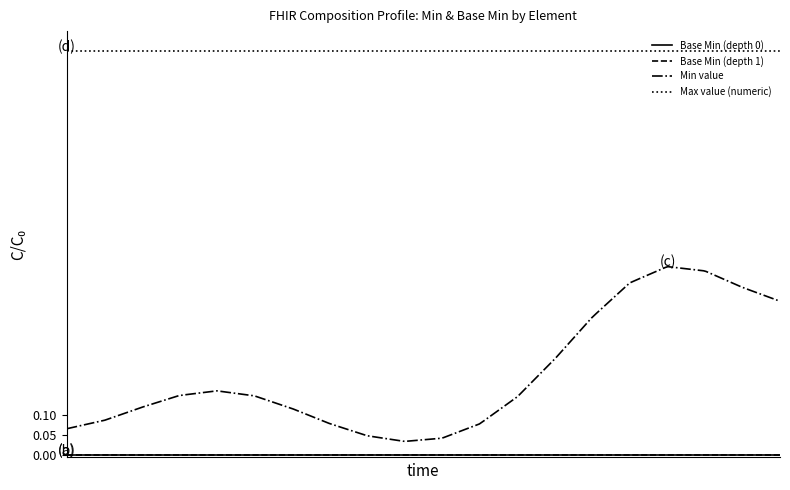

Is this an area chart (filled region under the line)?

No